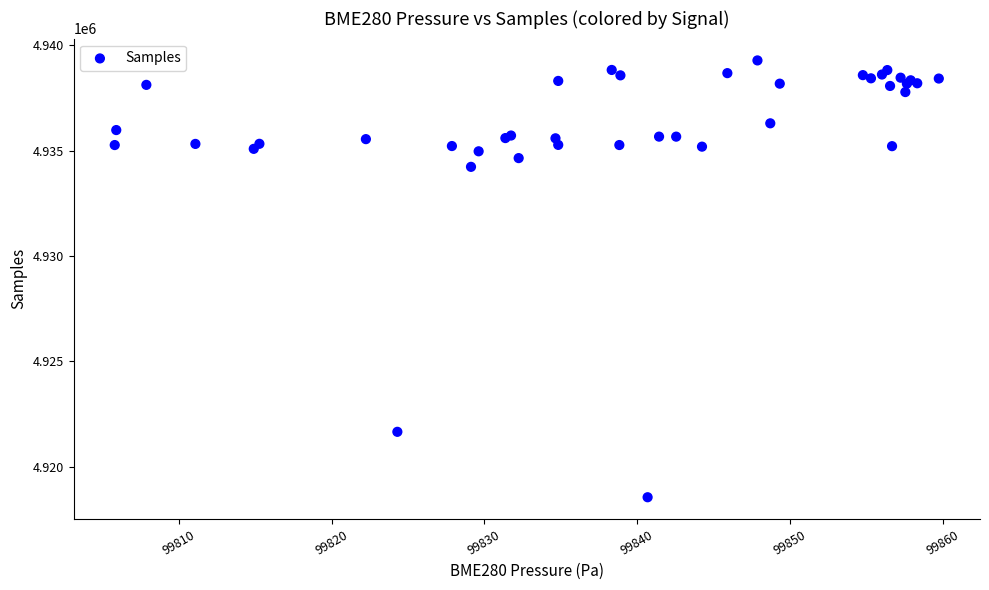

What Y value in the scatter plot is closest to 4928919?

4934237